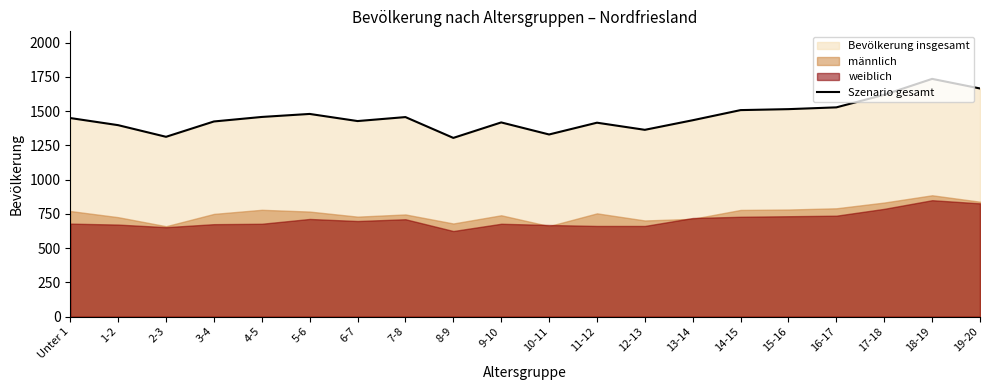

What is the label of the 1st point from the left?

Unter 1